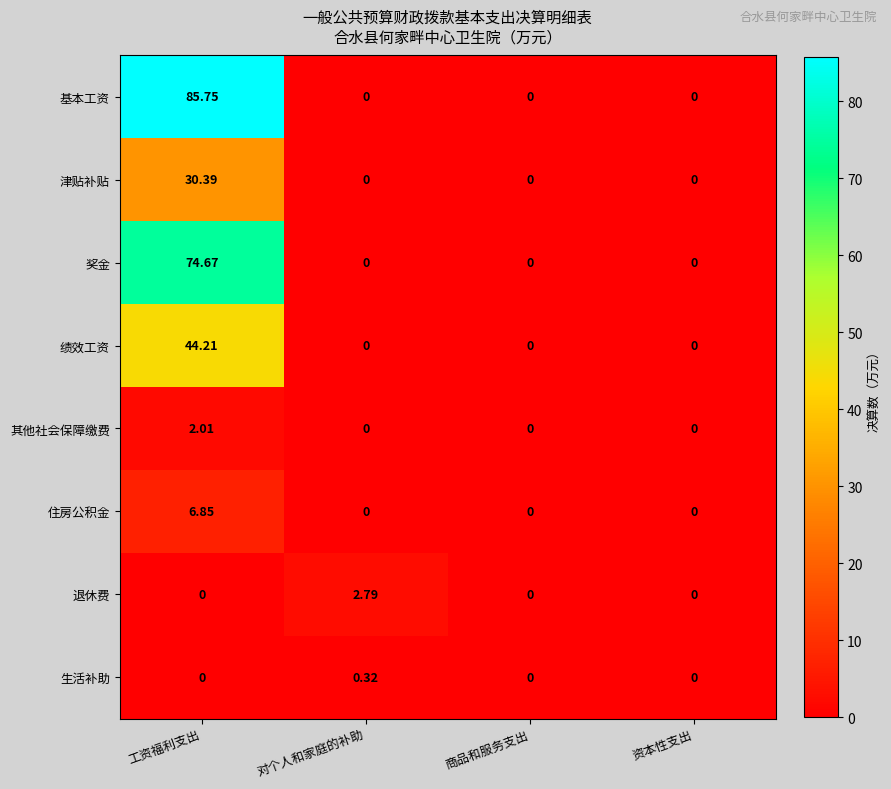

Which label corresponds to the largest value in the chart?

工资福利支出